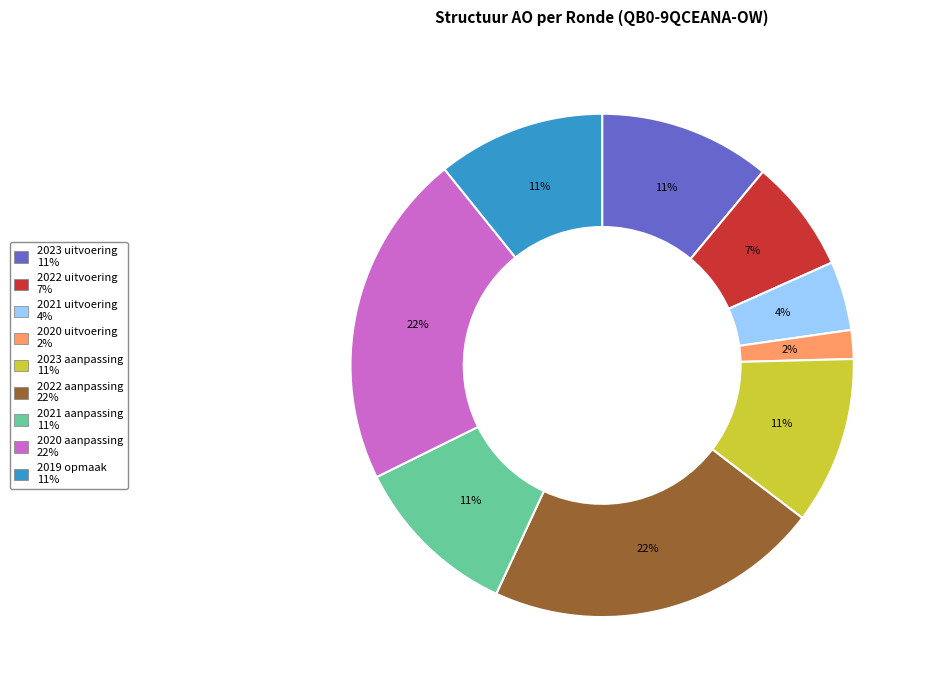

Which has a higher value, 2023 uitvoering or 2022 aanpassing?

2022 aanpassing